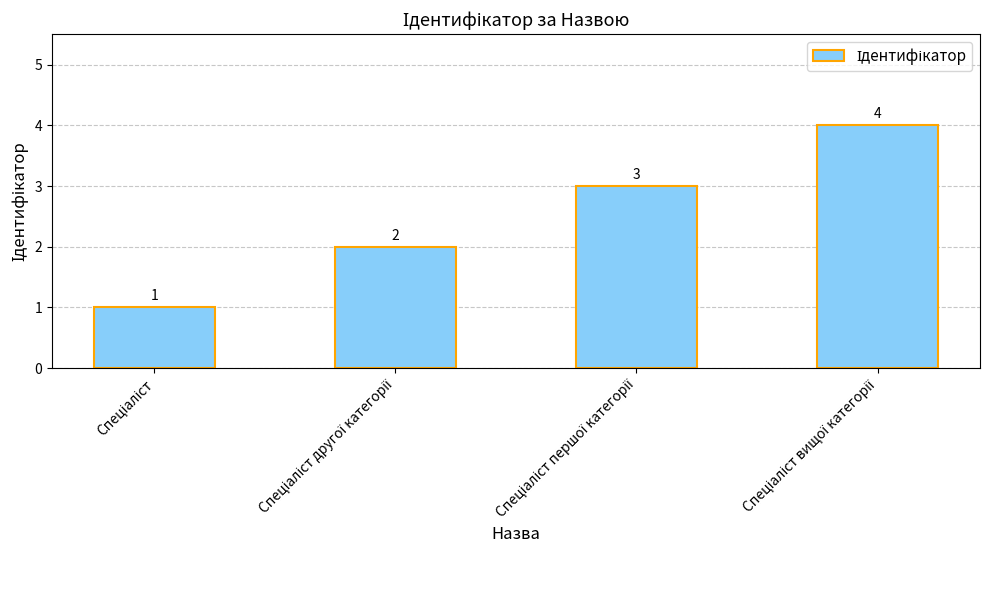

What is the maximum value shown in the chart?

4